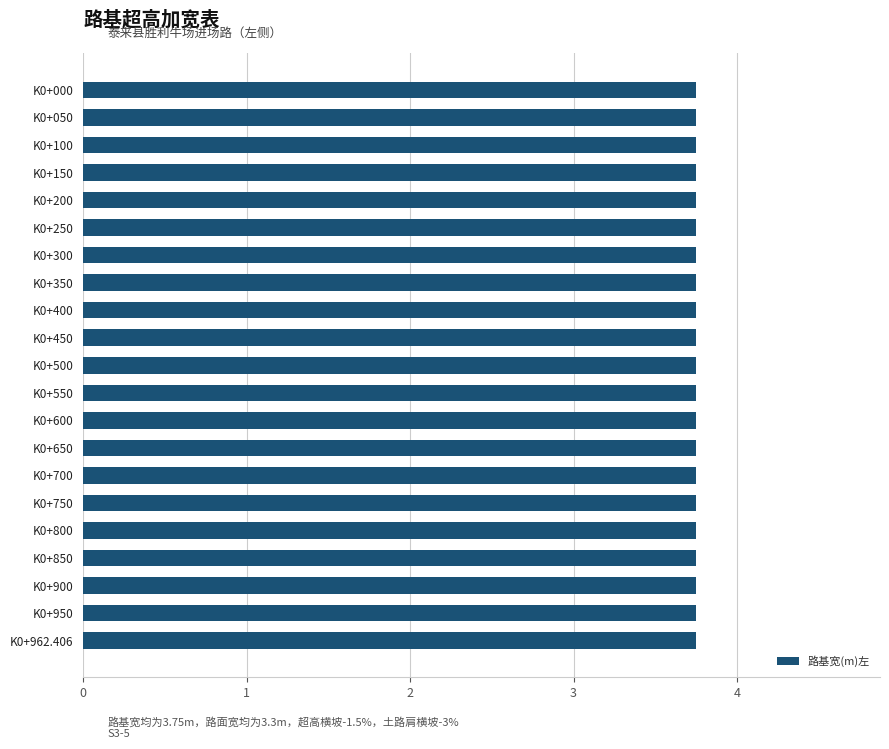

True or false: 土路肩横坡(%)左 has a value of -1.7 at K0+100.

False